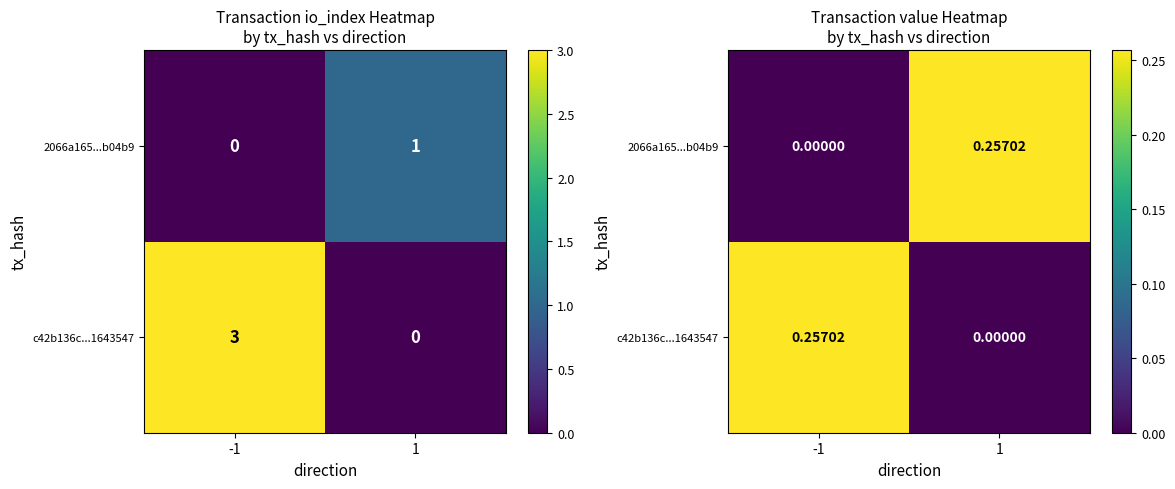

Which series changed the most between -1 and 1?

c42b136c...1643547